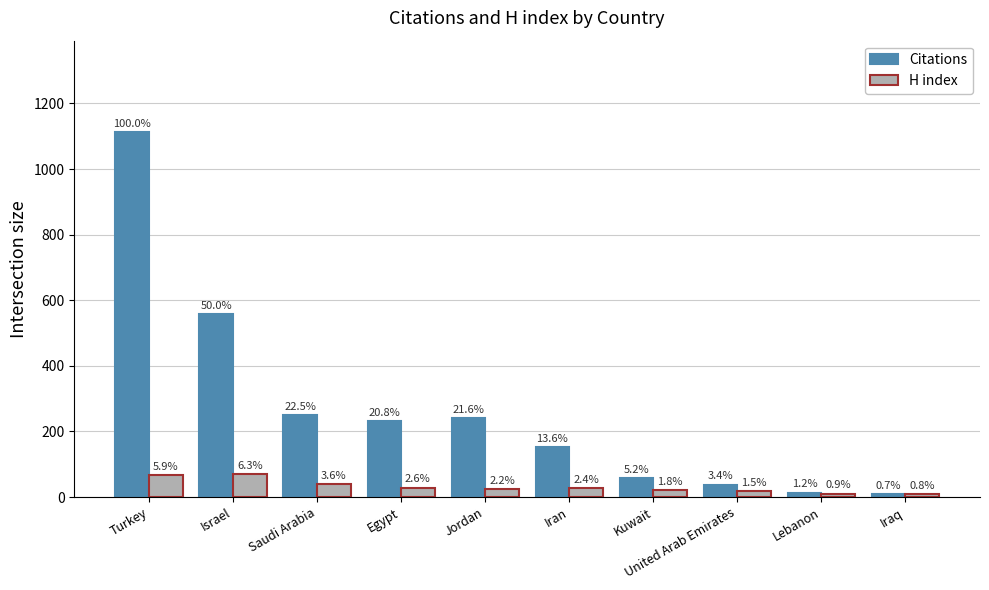

What is the label of the 7th bar from the right?

Egypt